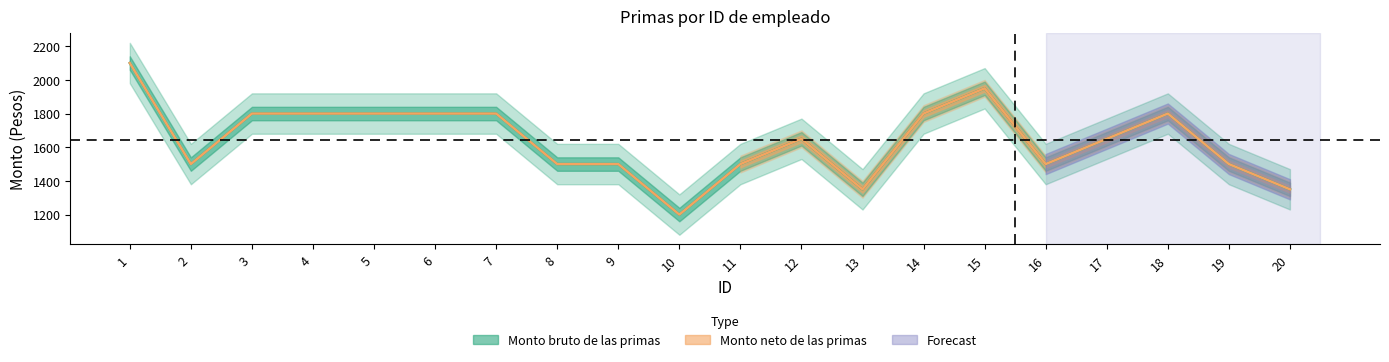

Which series has the widest spread of values?

Monto bruto de las primas